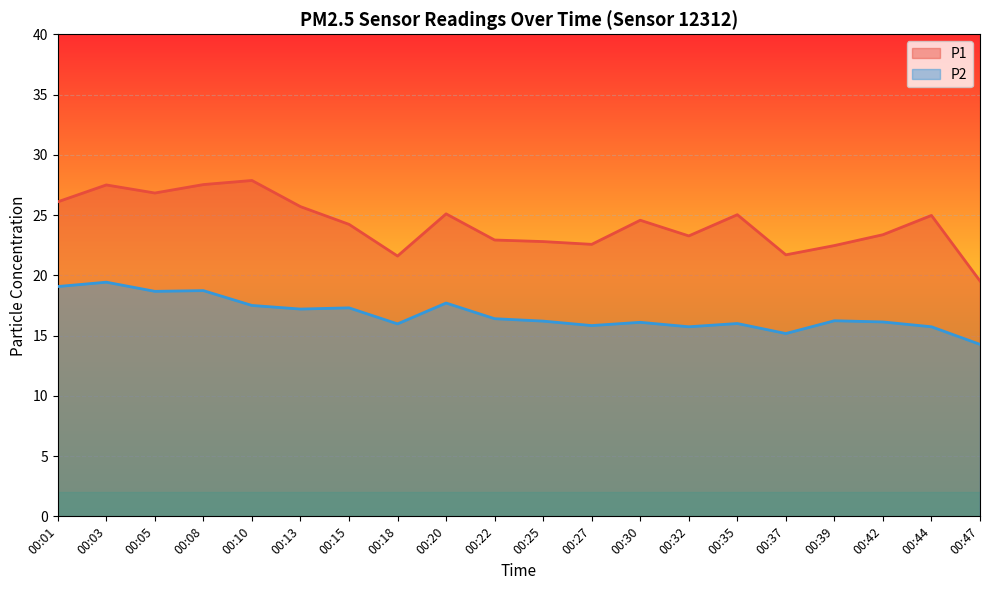

At how many categories does at least one series exceed 20?

19